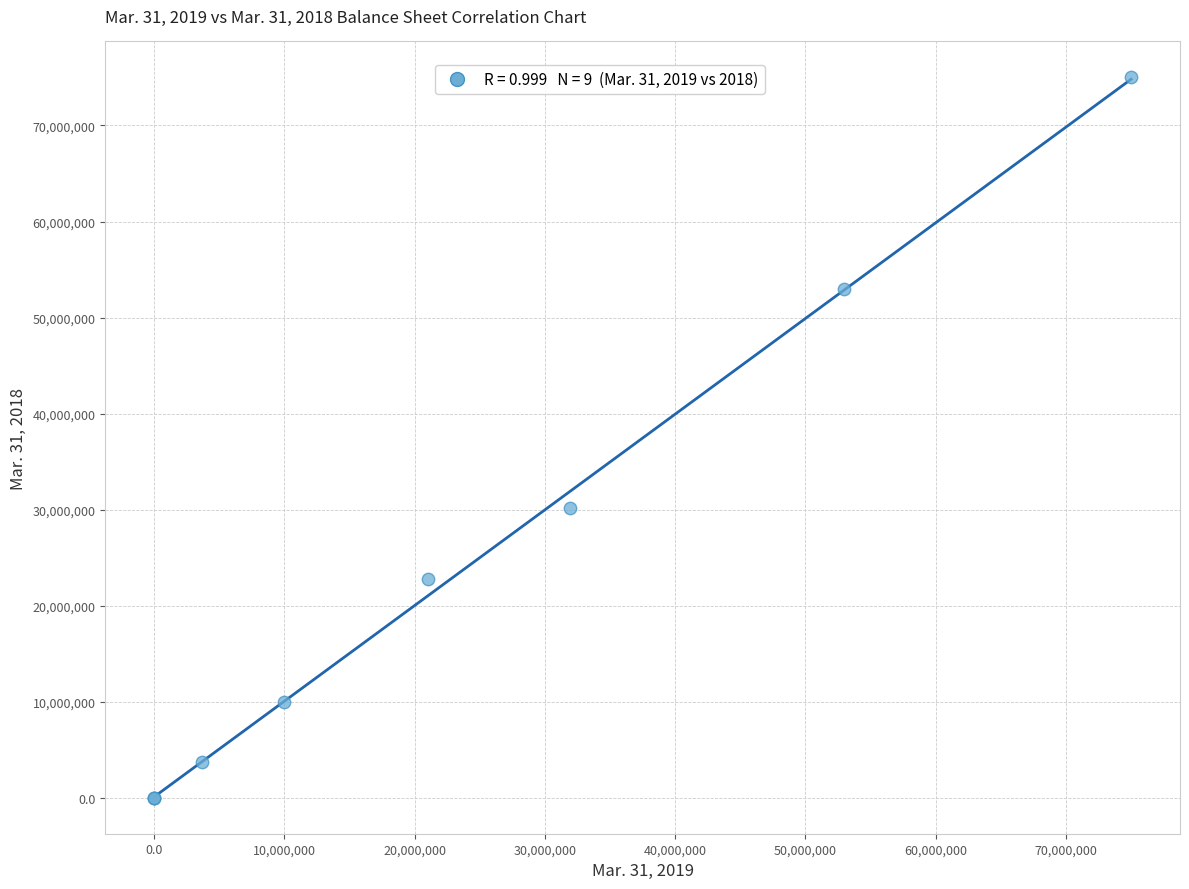

What Y value in the scatter plot is closest to 37500000?

30166709.0